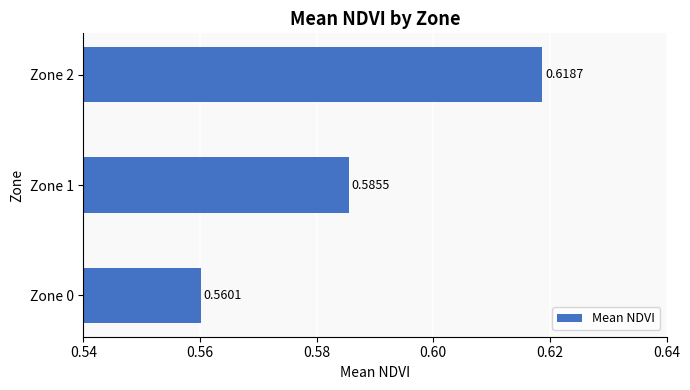

List the labels in order of value, largest first.

Zone 2, Zone 1, Zone 0